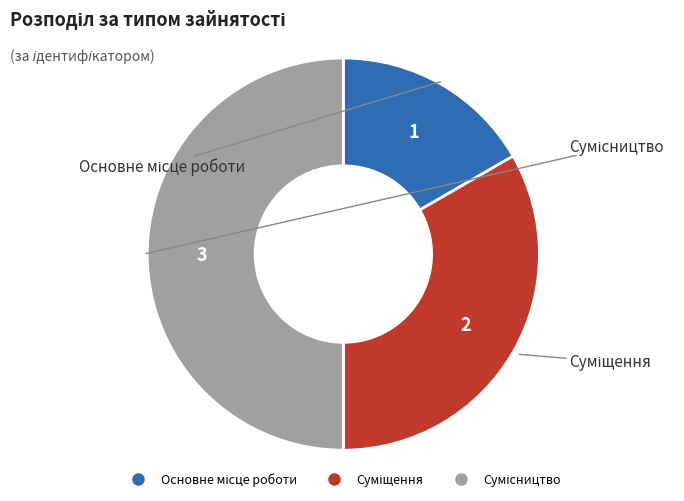

Does any single category account for the majority?

No